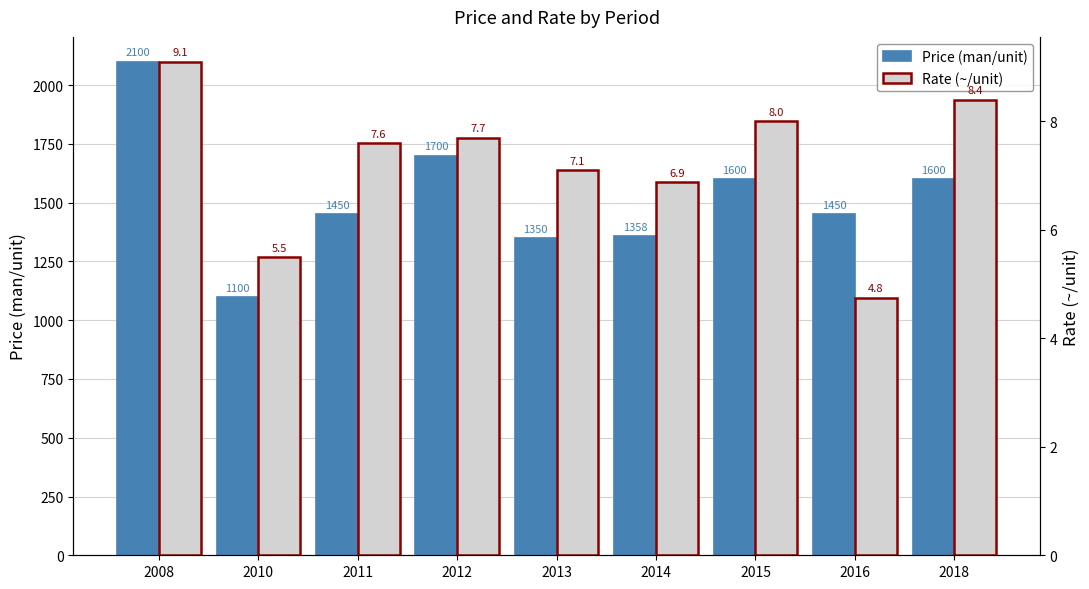

What is the highest value of the Price (man/unit) series?

2100.0